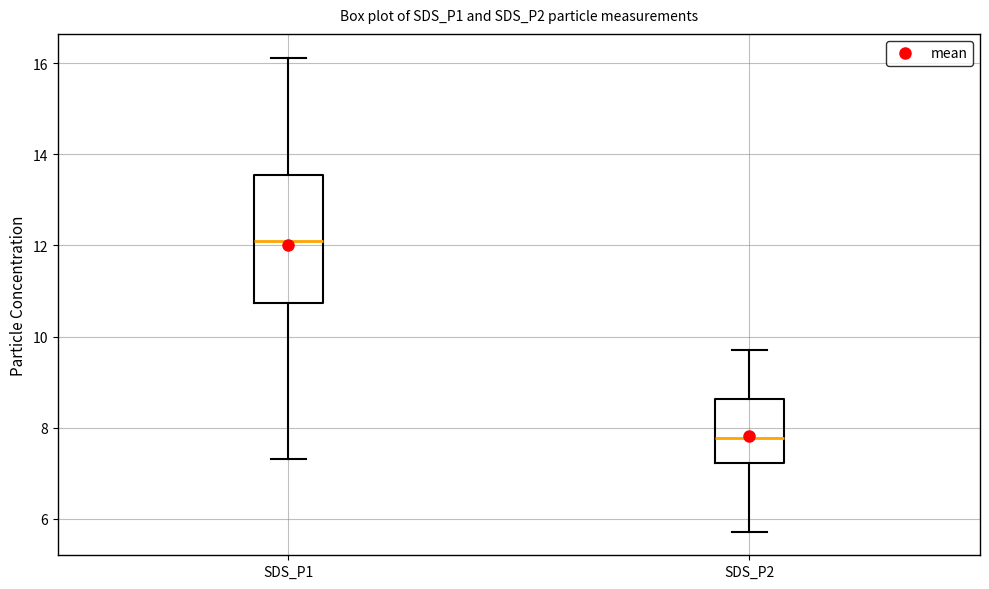

Where does the upper whisker of the box for SDS_P1 end on the y-axis? The values are not printed on the chart, so give them approximately, as read against the axis.

16.2